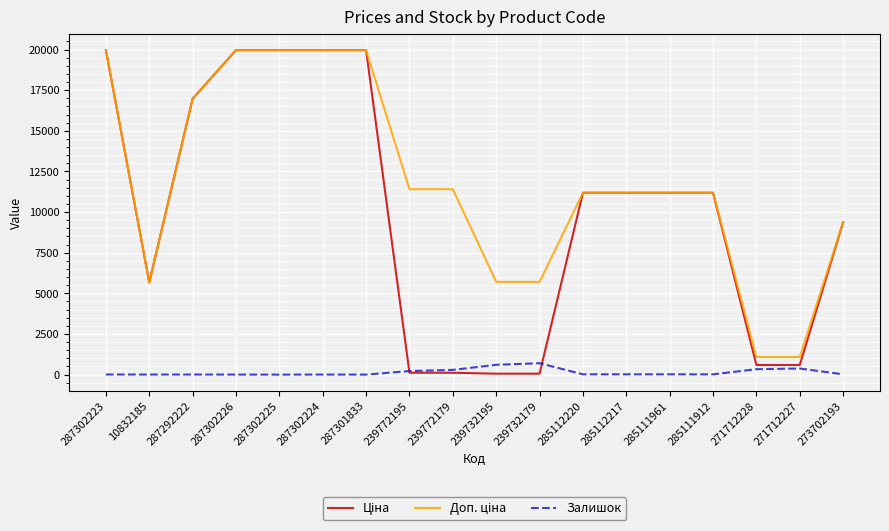

What is the maximum value shown in the chart?

19964.2